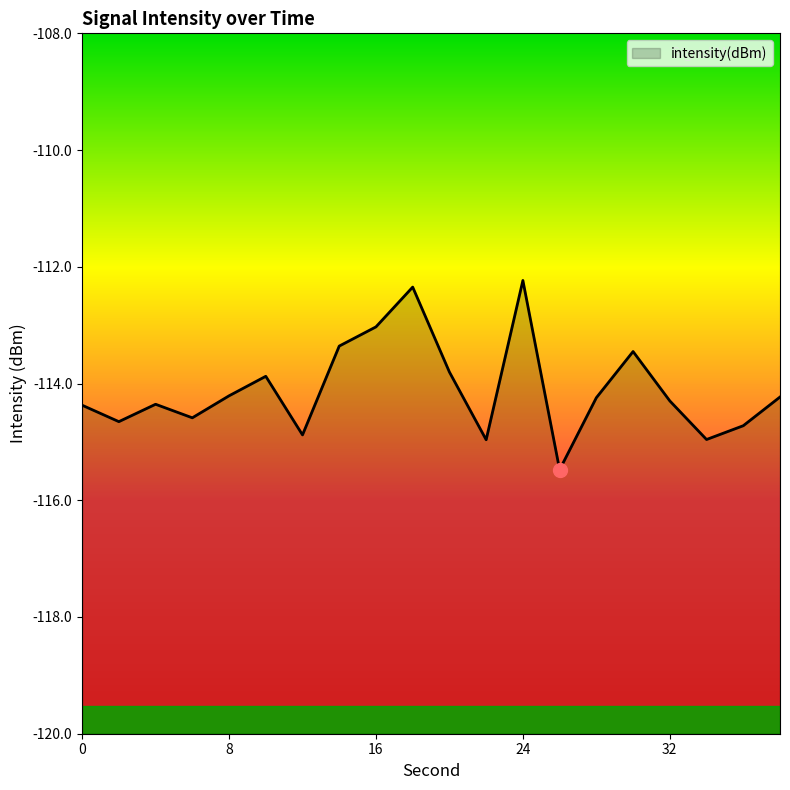

Does the chart display data point markers on the line(s)?

No